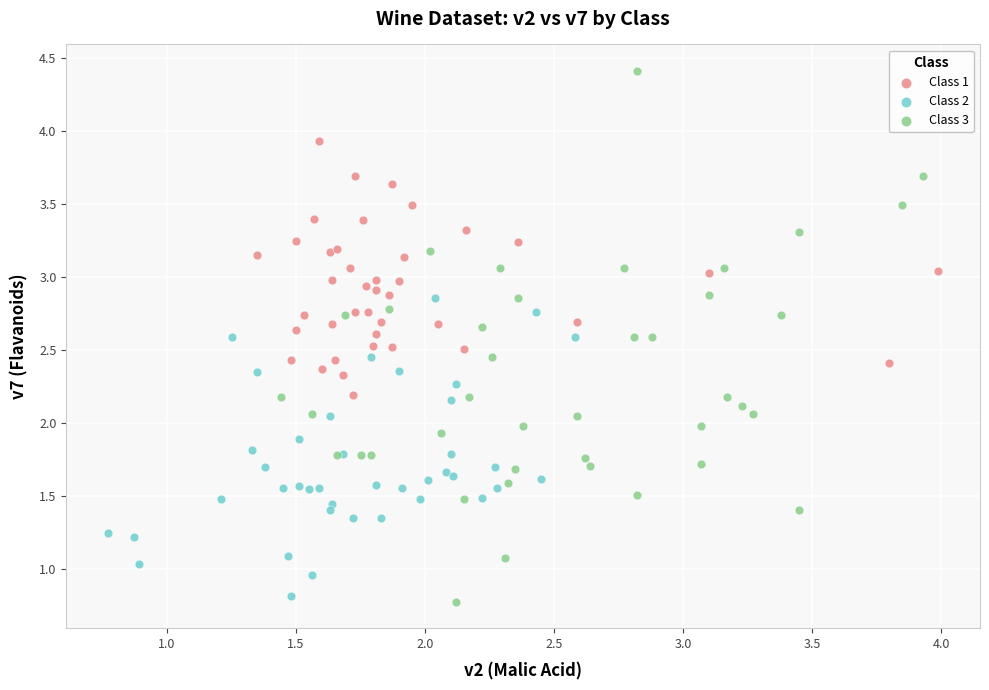

Which series reaches the minimum Y coordinate?

Class 3